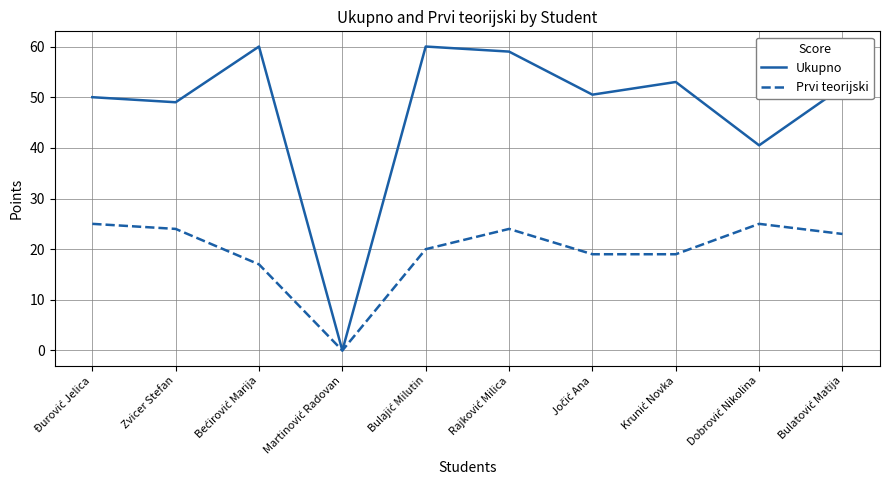

Which series has the largest total across all categories?

Ukupno